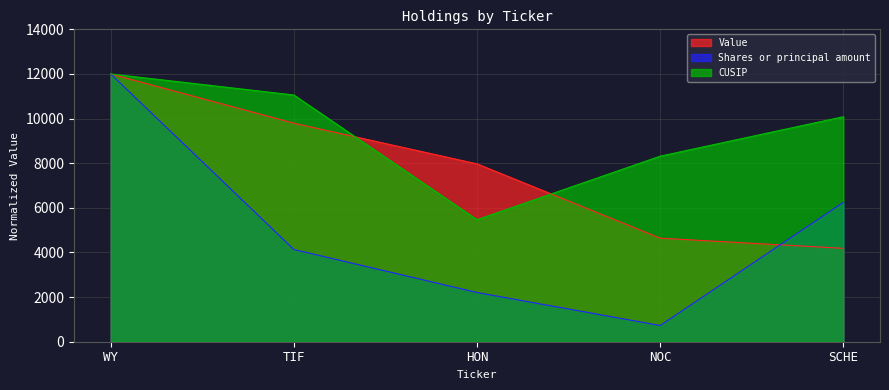

Rank the categories by Value value from lowest to highest.

SCHE, NOC, HON, TIF, WY